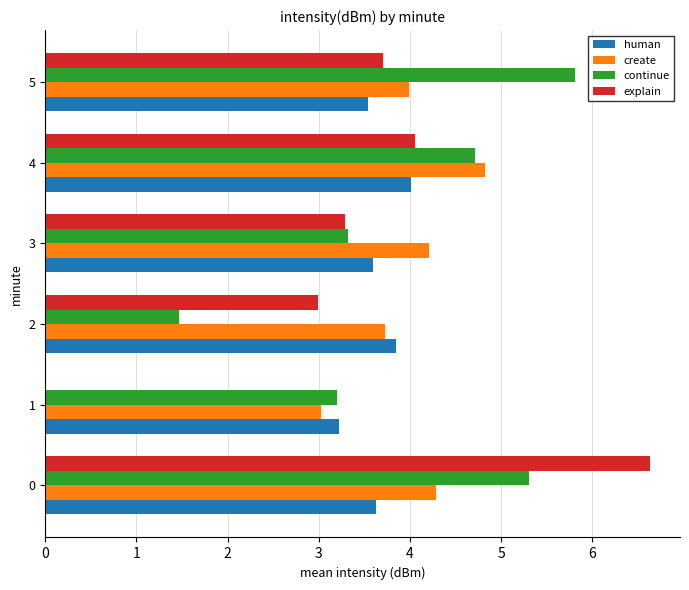

The value of human at 0 is 3.6. True or false?

True